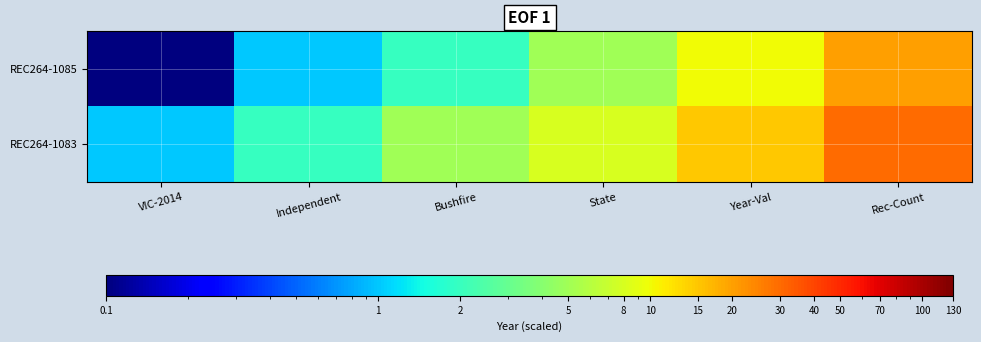

Which series has the largest total across all categories?

REC264-1083